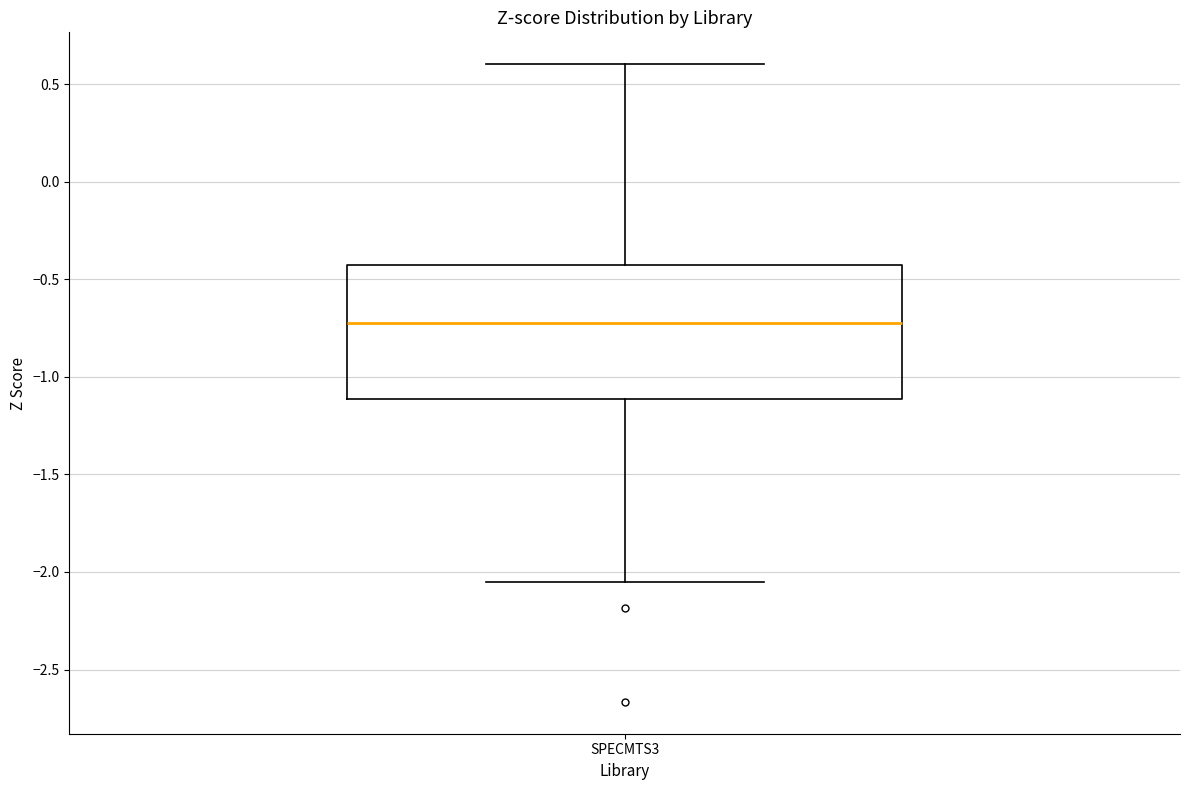

Transcribe this box plot: give where the median line is, the range the box spans, and where the two whiskers end, as read against the y-axis. The values are not printed on the chart, so give them approximately, as read against the axis.

median -0.75, box -1.10 to -0.45, whiskers -2.05 to 0.60